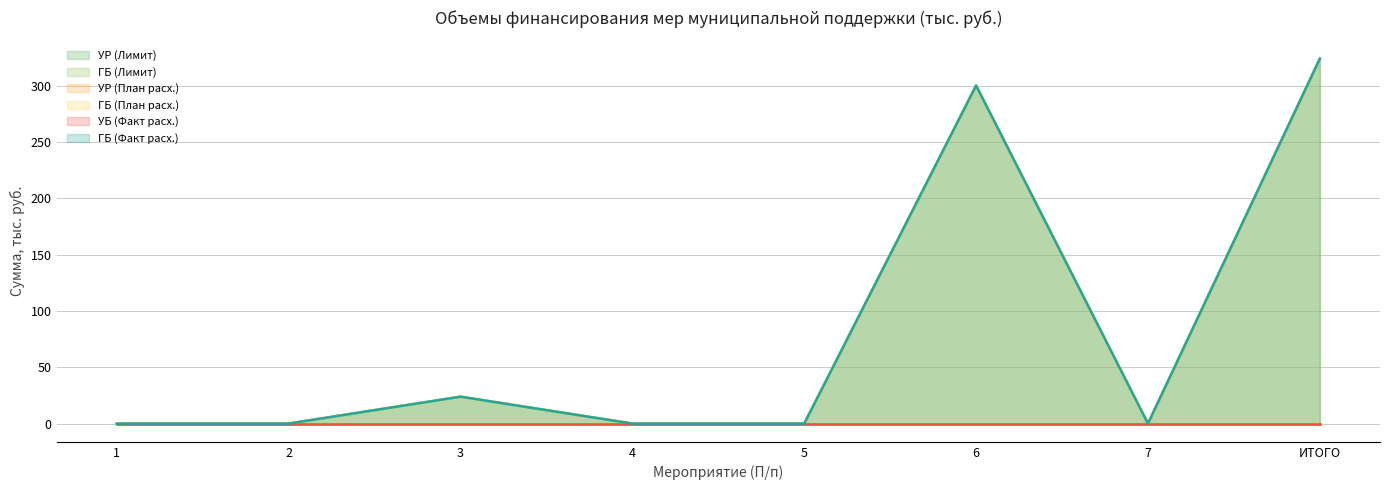

What is the sum of the ГБ (Факт расх.) values at 4 and ИТОГО?

323.9